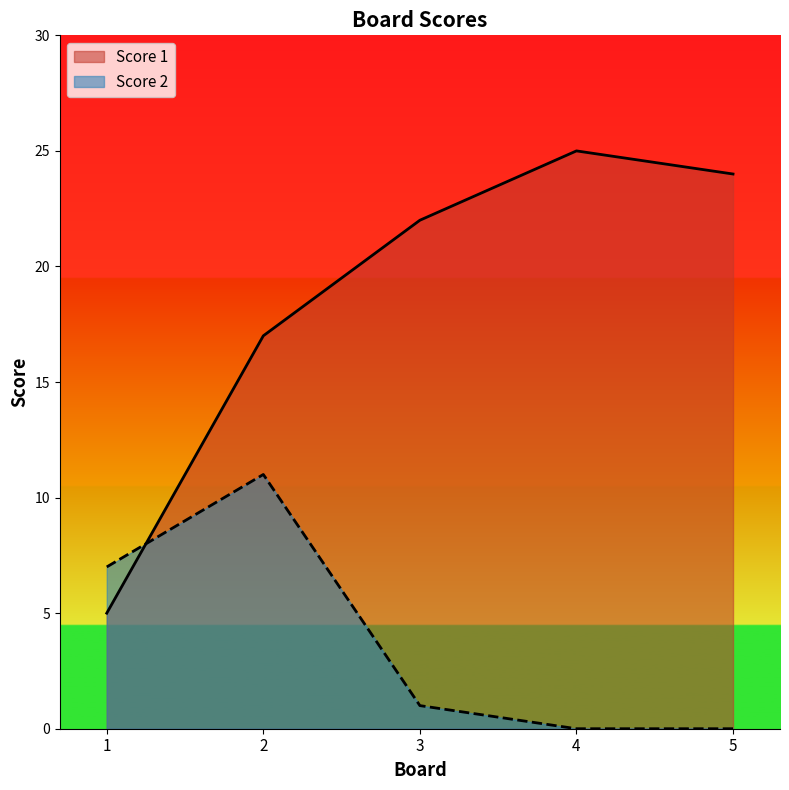

Which series has the largest range (max minus min)?

Score 1